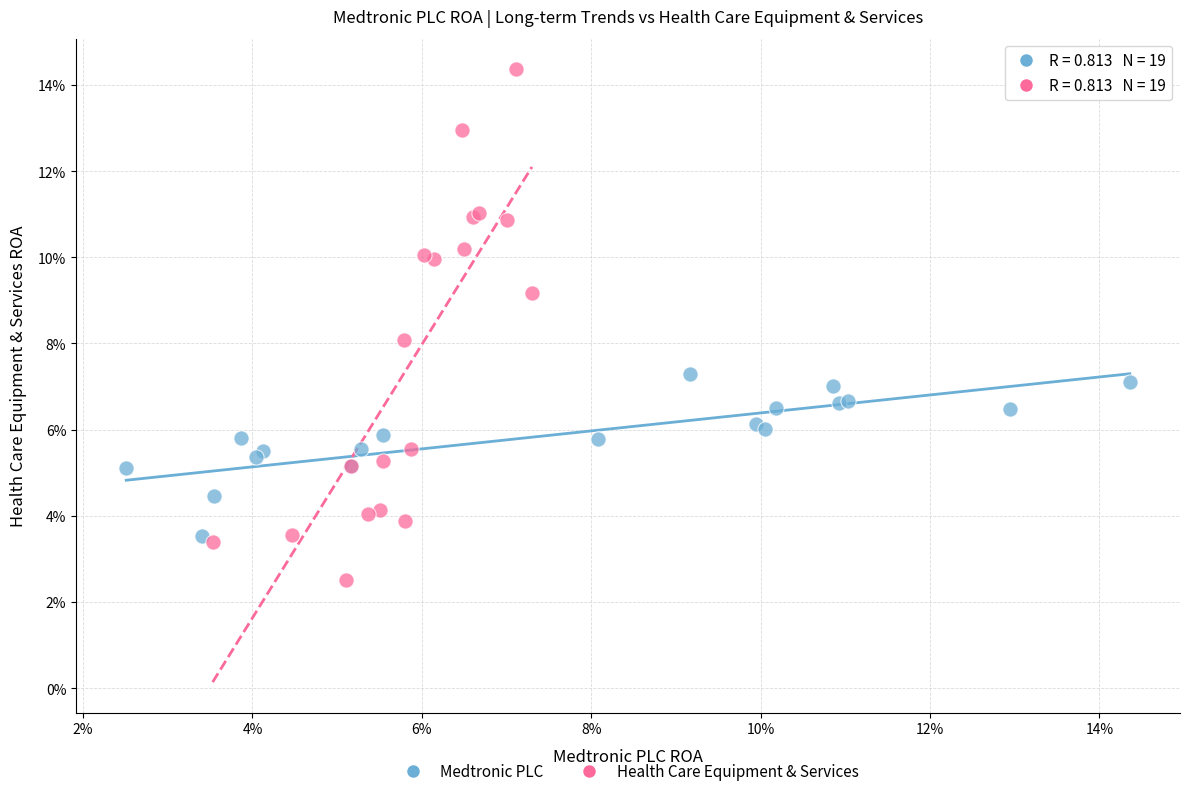

What are all the series names shown in the legend?

Medtronic PLC, Health Care Equipment & Services